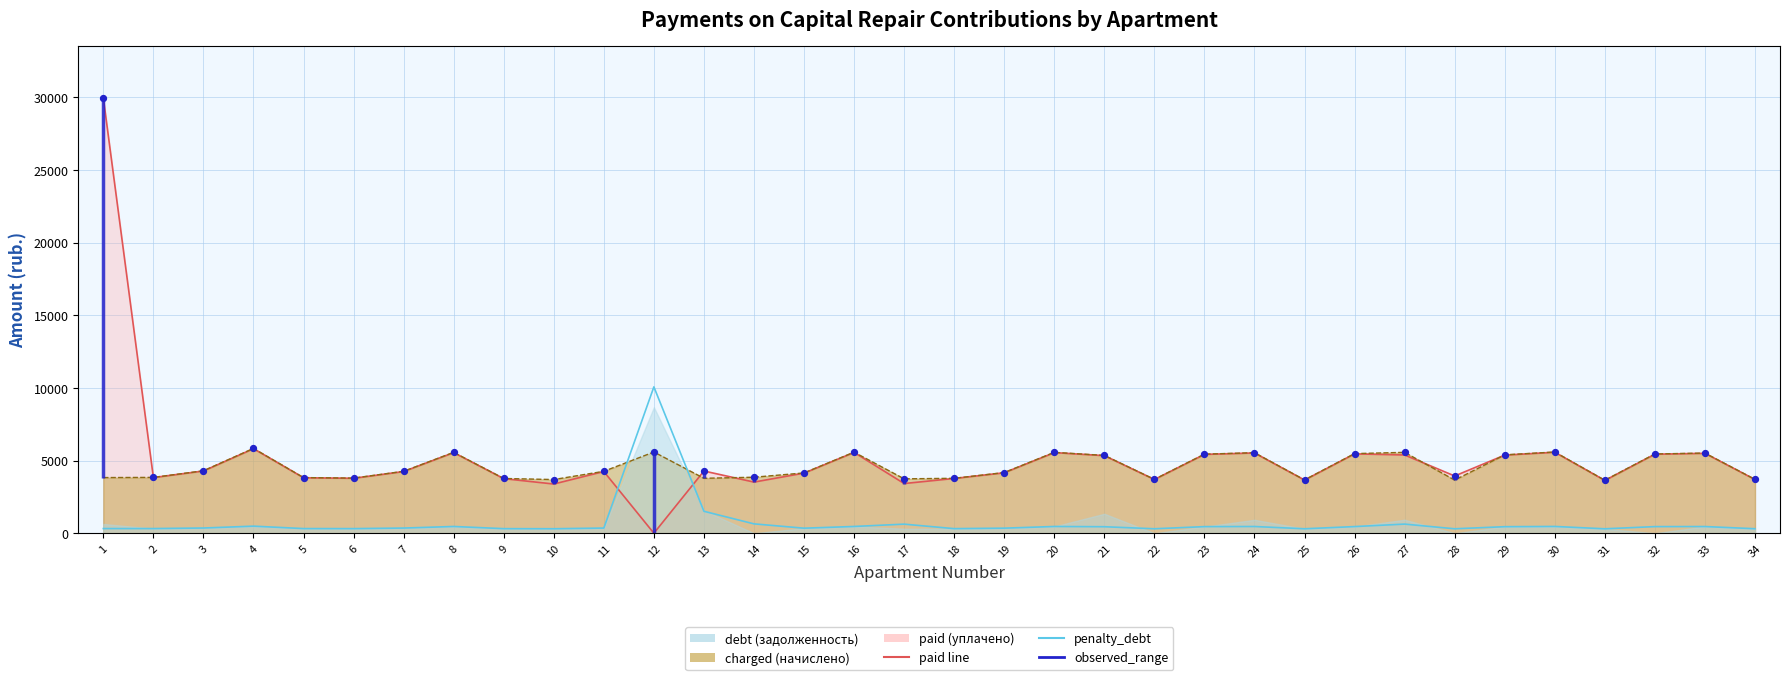

Which series has the largest Y range (max minus min)?

paid_line